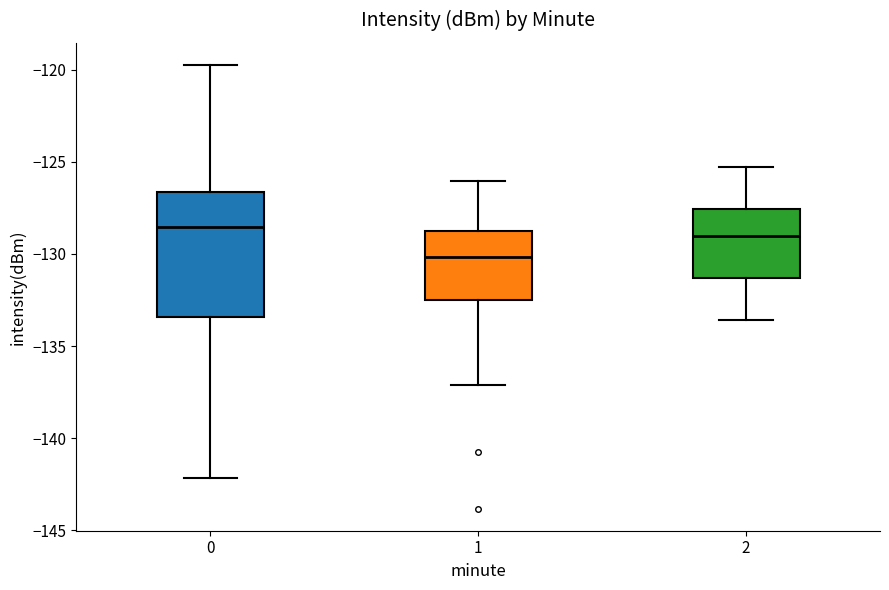

Which box is the tallest, from its lower edge to its upper edge?

0